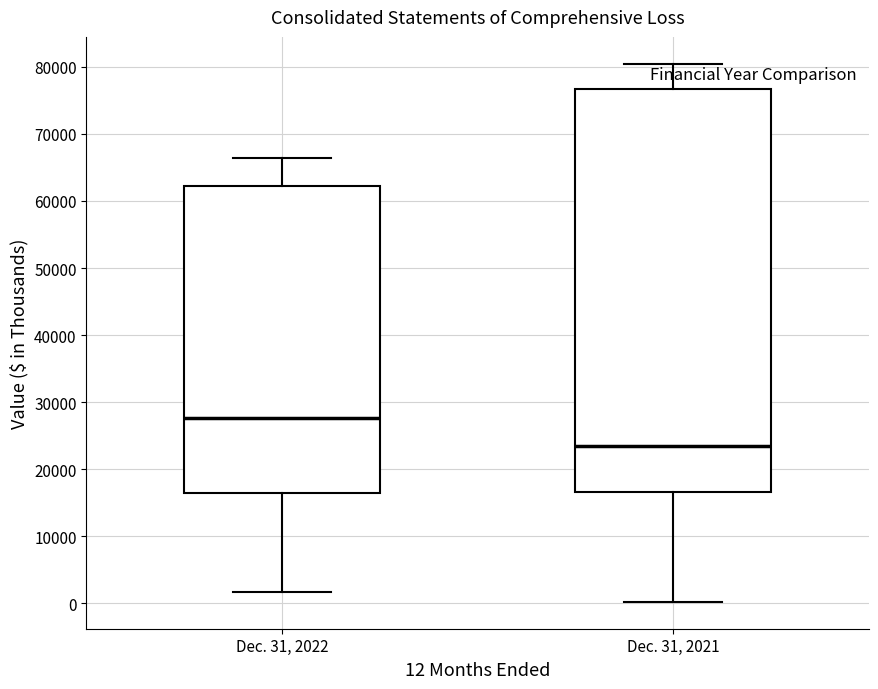

Where is the upper edge of the box for Dec. 31, 2022 on the y-axis? The values are not printed on the chart, so give them approximately, as read against the axis.

62000